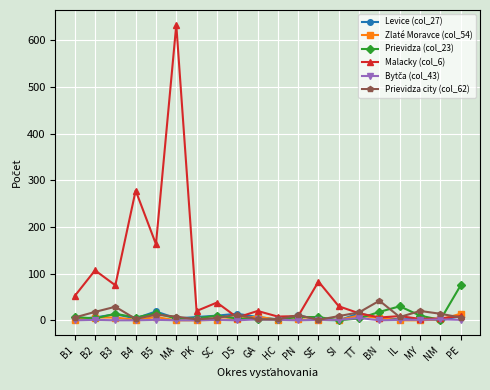

What is the difference between the Malacky (col_6) values at B4 and B1?

226